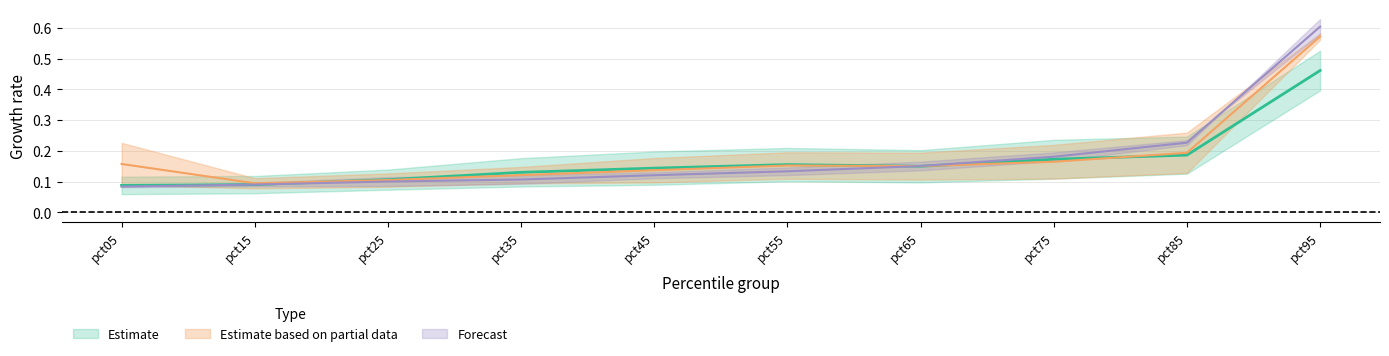

At how many categories does at least one series exceed 0?

10